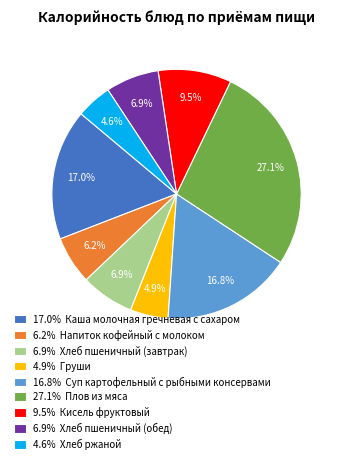

To the nearest percent, what is the difference between the largest and smallest slice percentages?

23%